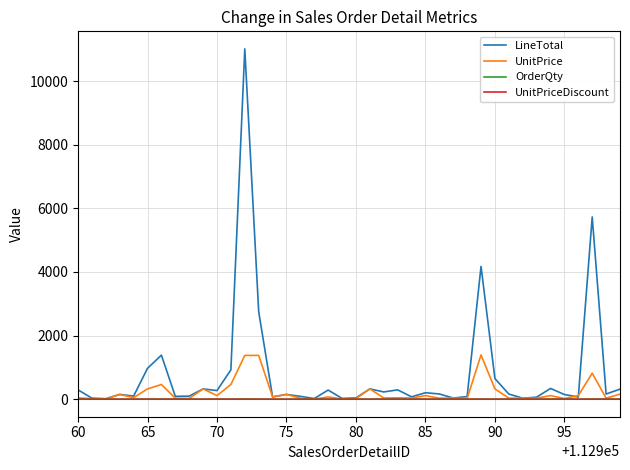

Which series has the largest total across all categories?

LineTotal